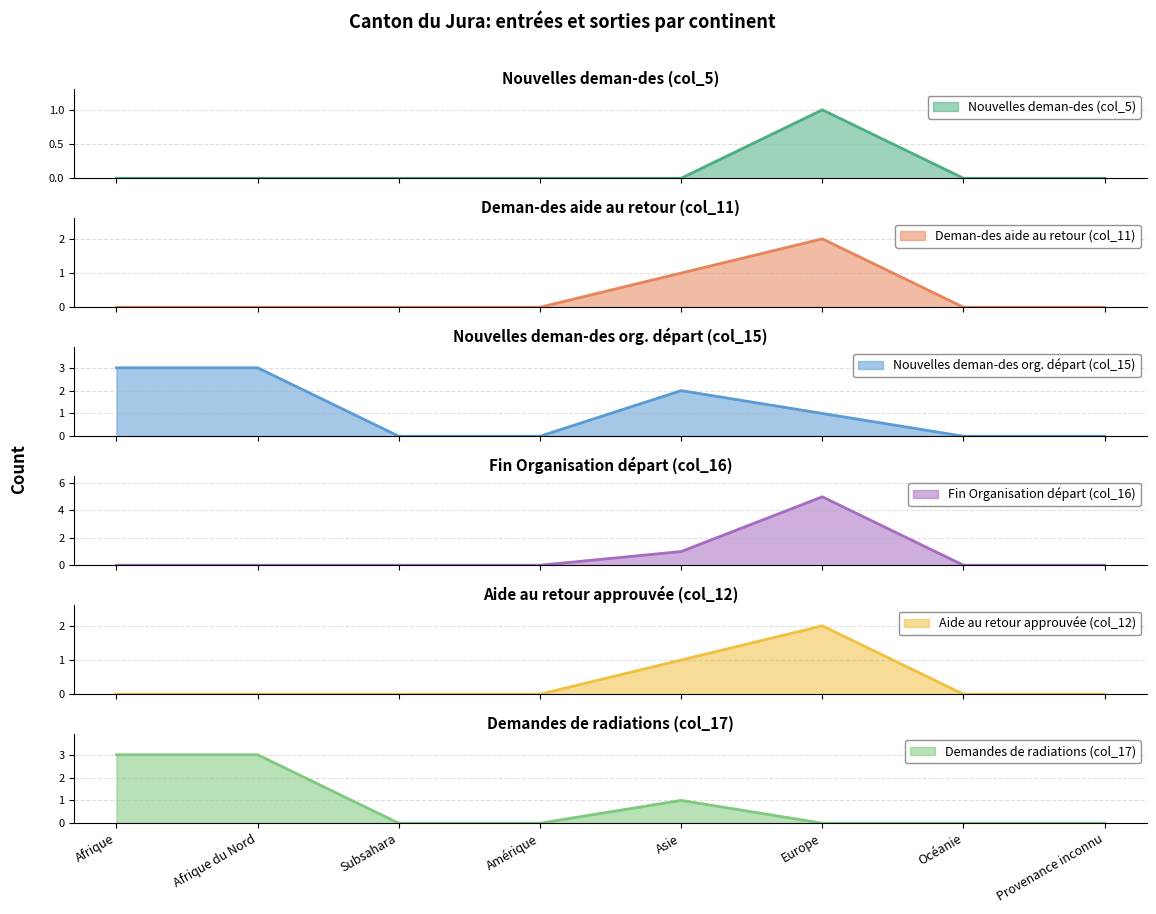

The value of Aide au retour approuvée (col_12) at Amérique is -1. True or false?

False